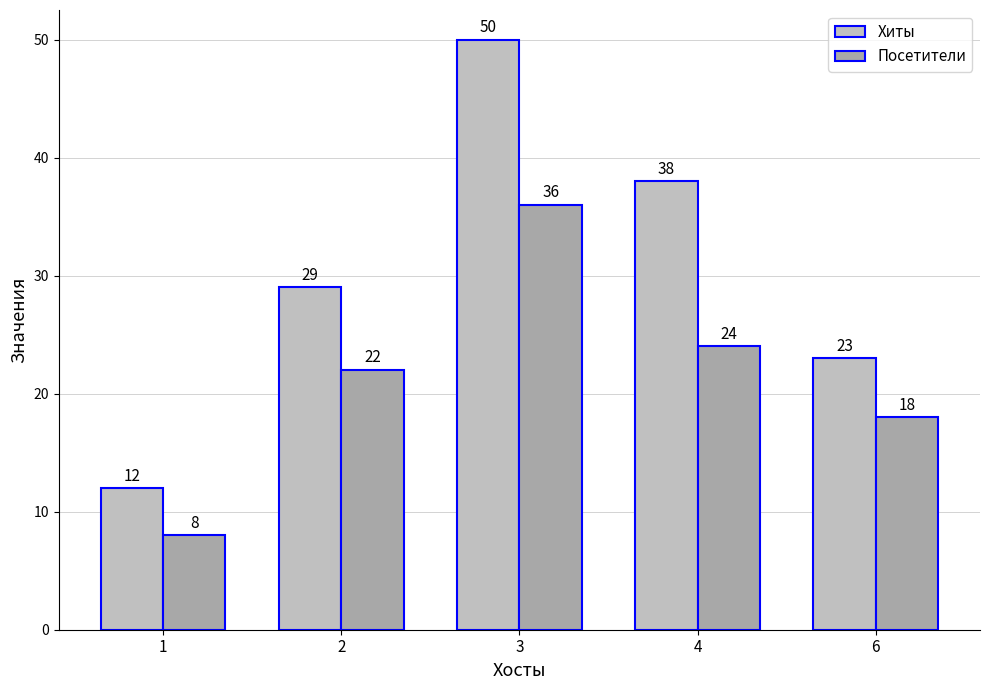

What is the value of the Посетители bar at the 1st from the left?

8